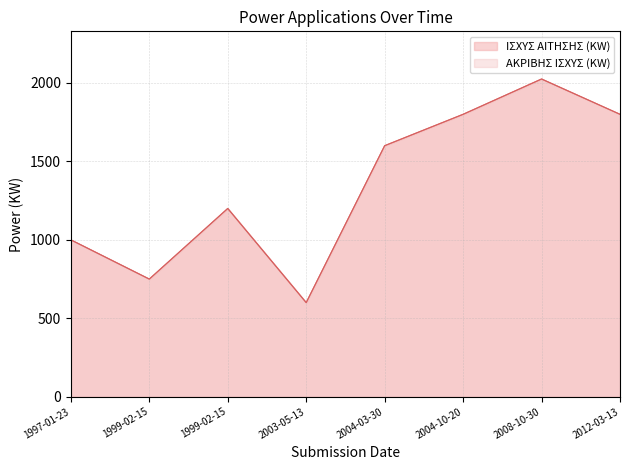

Rank the categories by ΑΚΡΙΒΗΣ ΙΣΧΥΣ (KW) value from highest to lowest.

2008-10-30, 2004-10-20, 2012-03-13, 2004-03-30, 1999-02-15, 1997-01-23, 1999-02-15, 2003-05-13